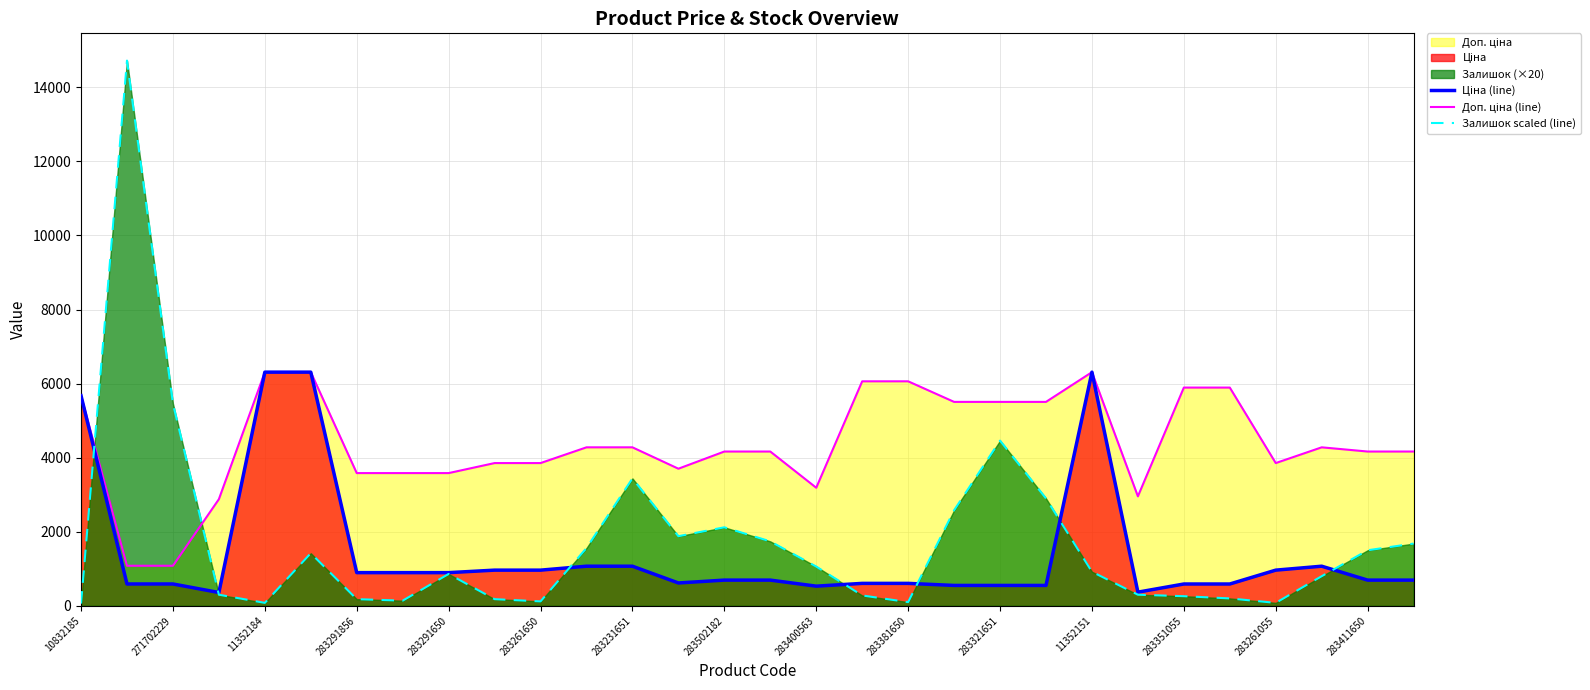

Where does the Доп. ціна (line) series first go above 4165?

10832185